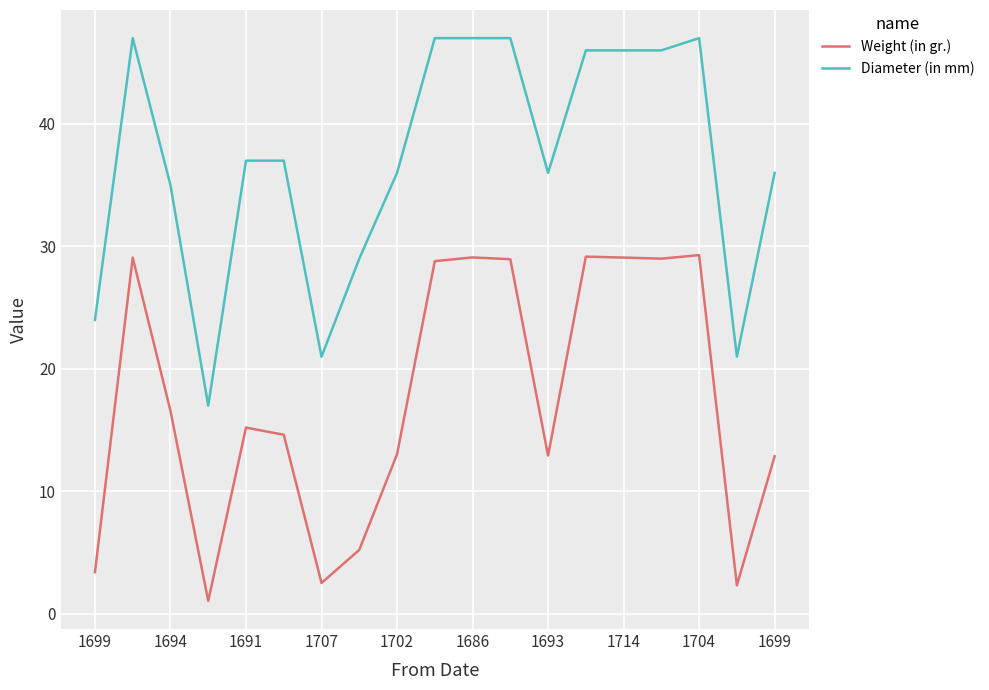

Count the number of categories in the chart.

19